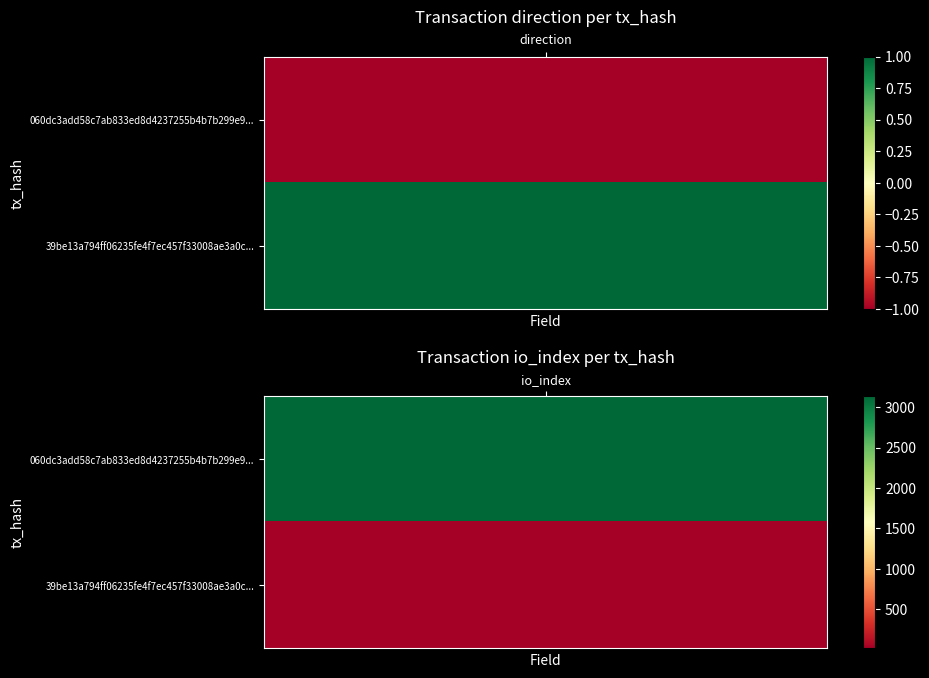

Reading left to right, extract all data points from this chart.

060dc3add58c7ab833ed8d4237255b4b7b299e9: -1	3138
39be13a794ff06235fe4f7ec457f33008ae3a0c: 1	16